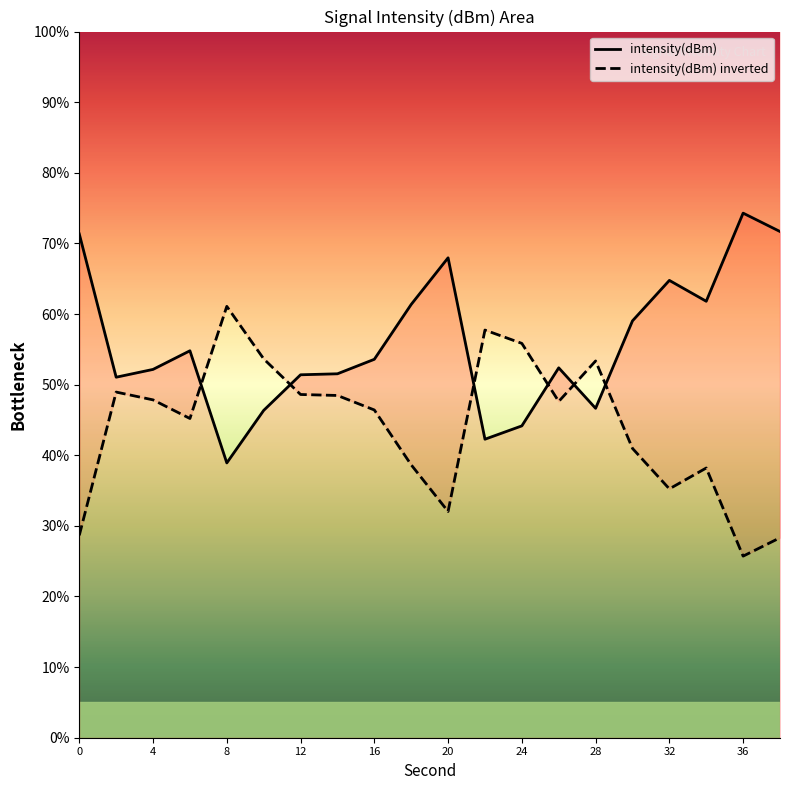

List the series in order of their peak value, lowest first.

intensity(dBm) inverted, intensity(dBm)